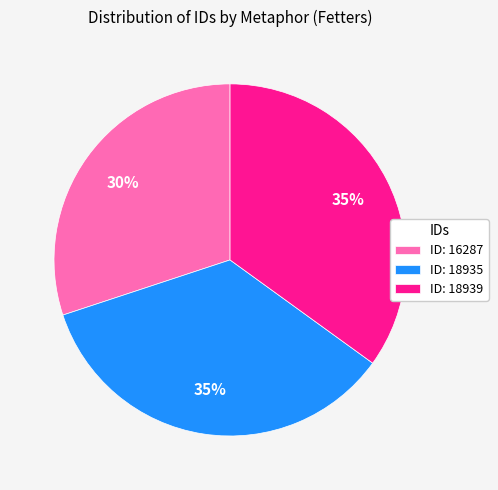

Do ID: 18939 and ID: 16287 together represent more than half of the pie?

Yes